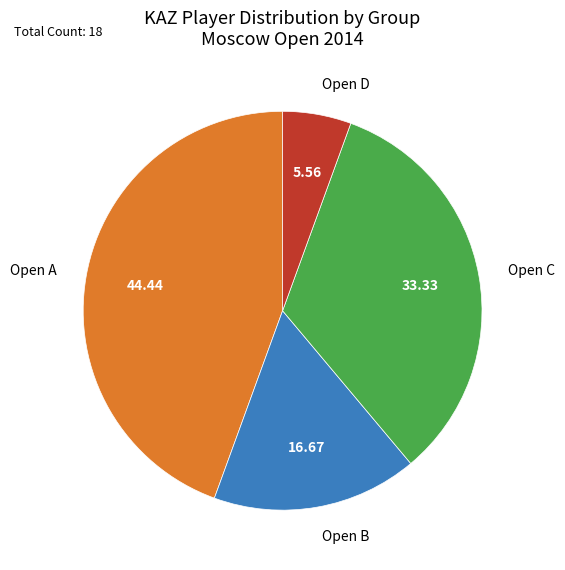

Rank the categories by value from lowest to highest.

Open D, Open B, Open C, Open A